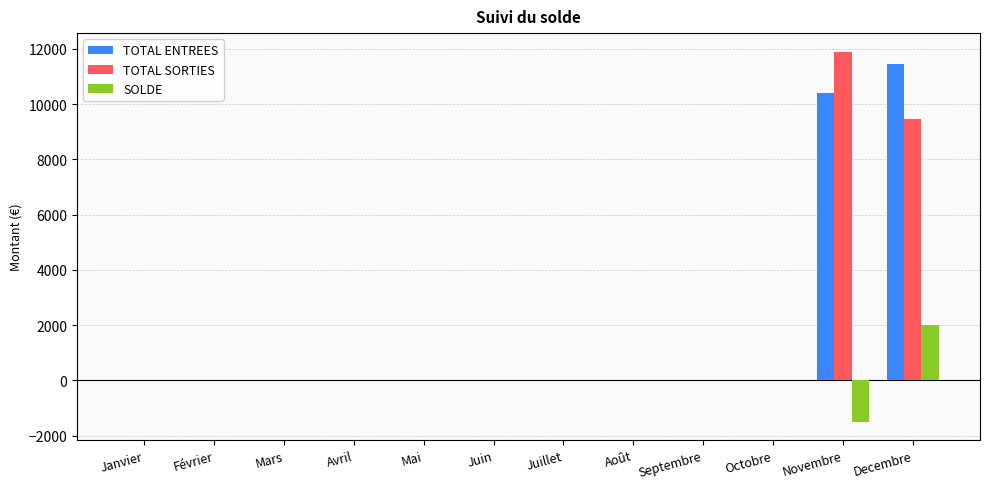

What is the highest value of the TOTAL SORTIES series?

11899.4